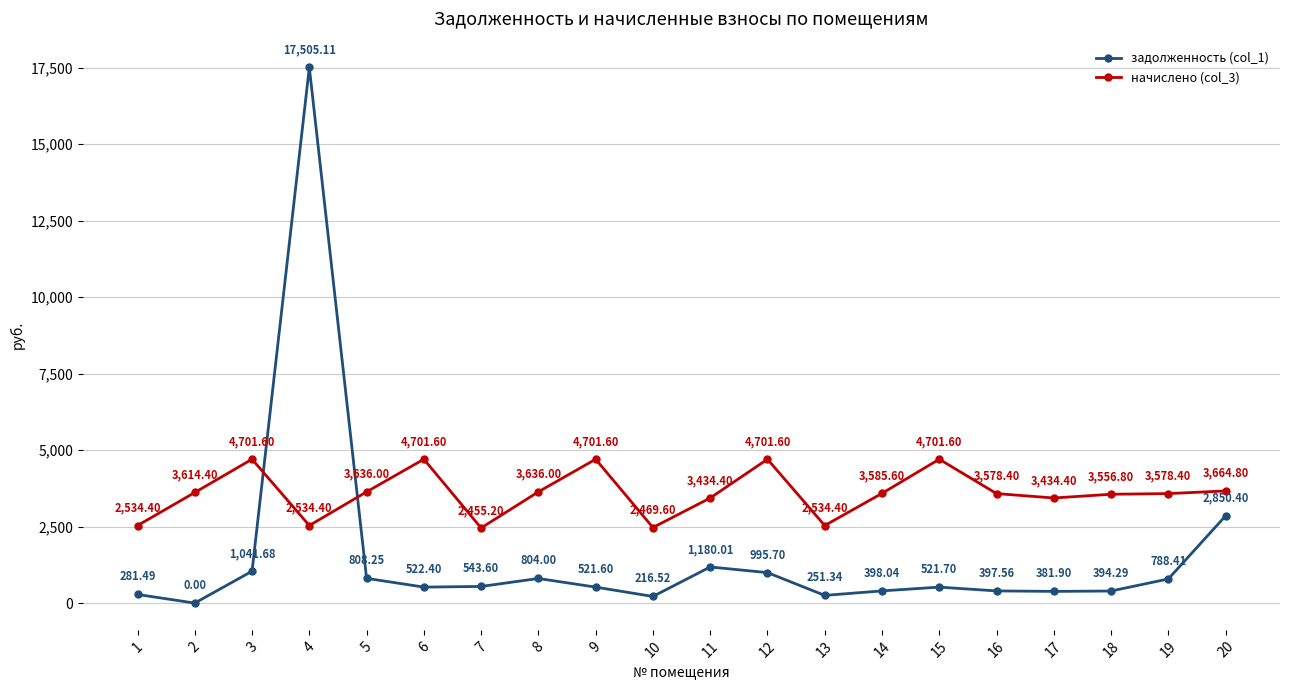

Rank the series at 11 from highest to lowest value.

начислено (col_3), задолженность (col_1)